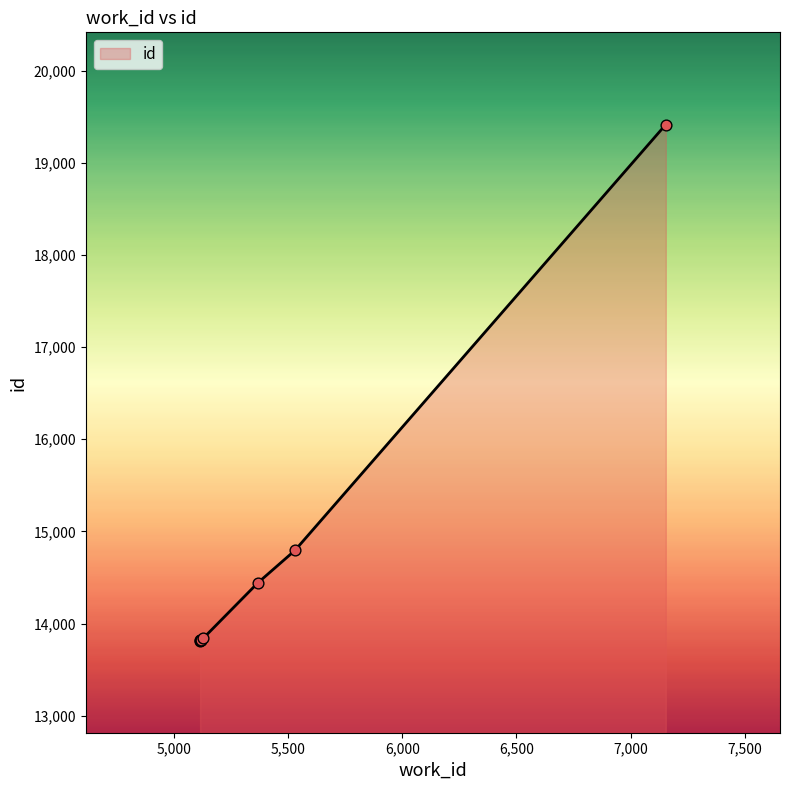

What is the difference between the maximum and minimum values?

5597